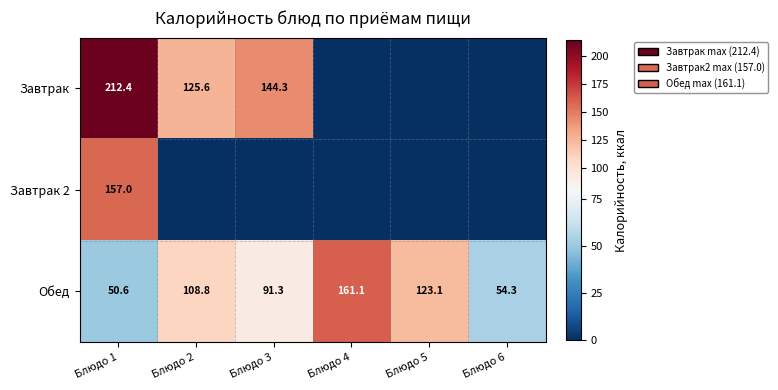

At how many categories does at least one series exceed 32?

6